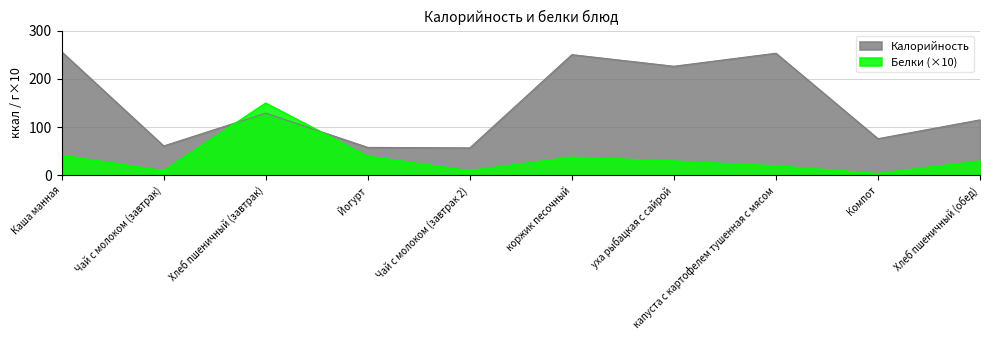

After their last crossing, which series has the higher values: Белки or Калорийность?

Калорийность